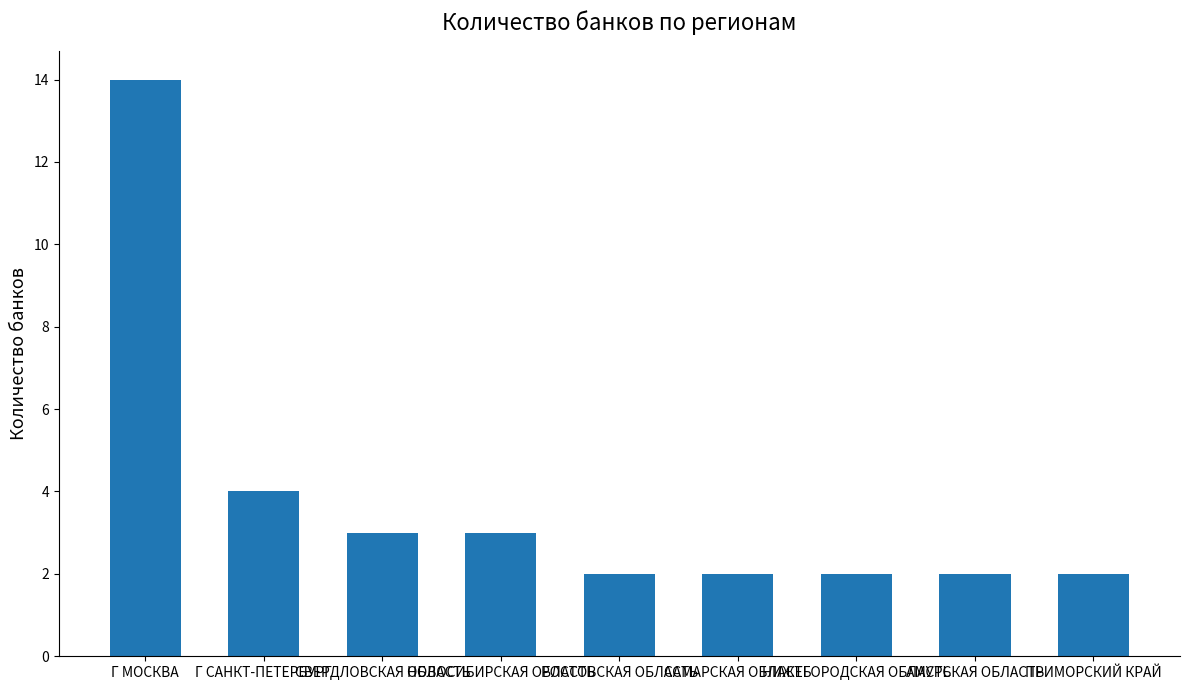

What is the sum of the values at Г САНКТ-ПЕТЕРБУРГ and АМУРСКАЯ ОБЛАСТЬ?

6